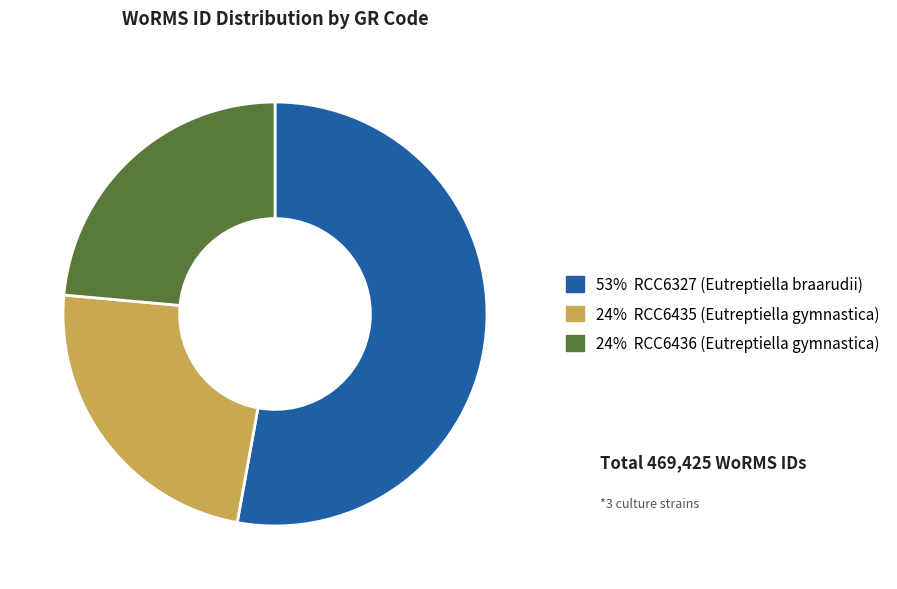

Does any single category account for the majority?

Yes